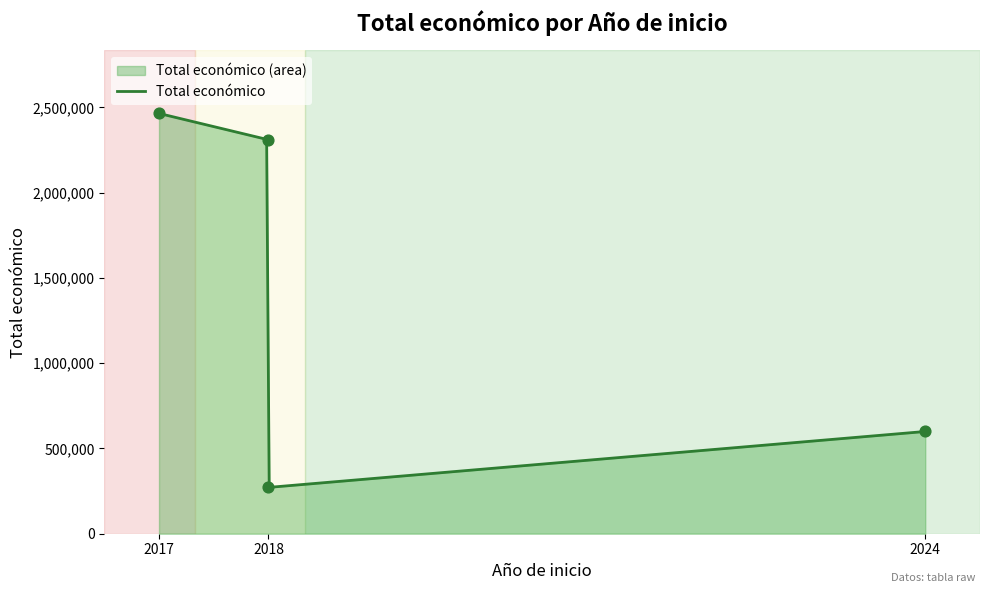

Which has a higher value, 2018 or 2018?

2018